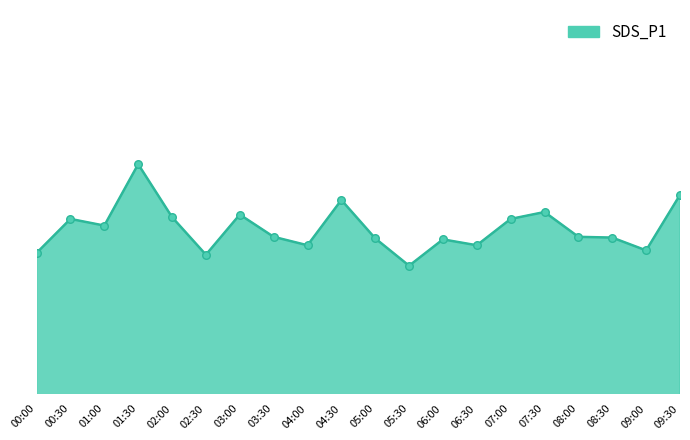

What is the ratio of the value at 04:30 to the value at 09:00?

1.1